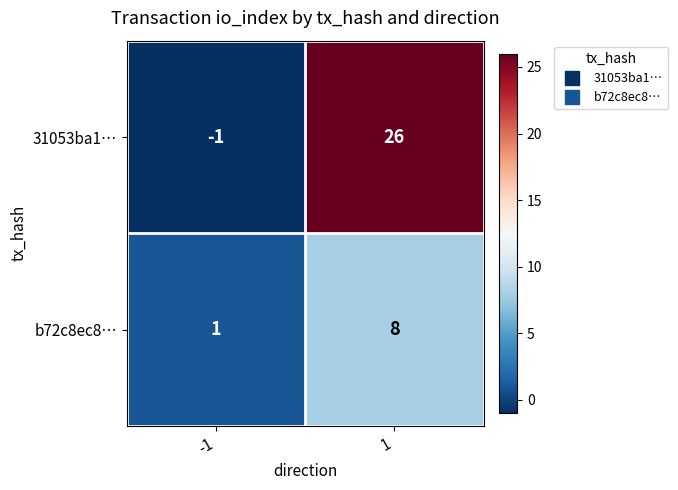

At which category does the chart reach its minimum across all series?

-1